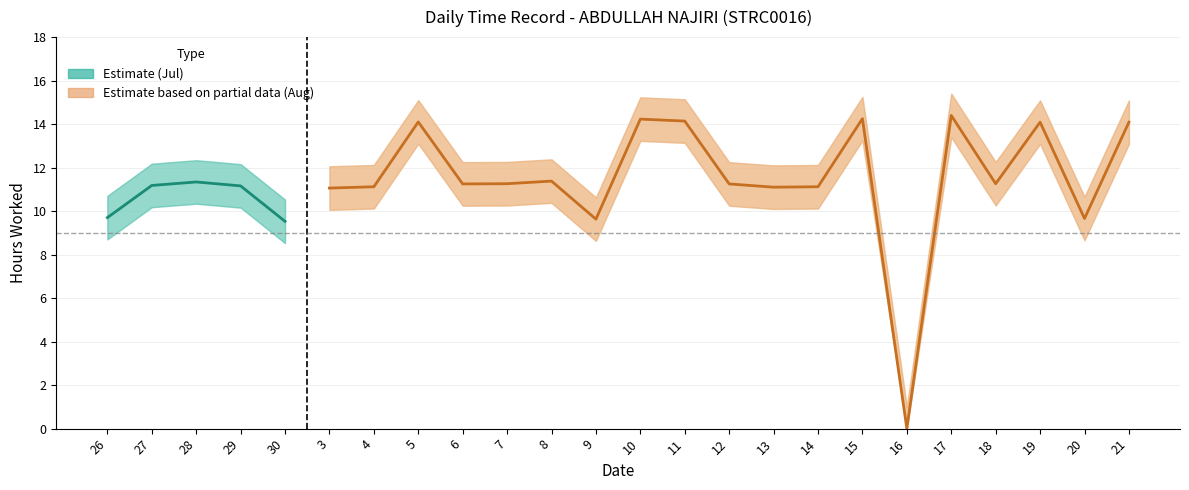

Is it true that Lower Bound equals 13.1 at 19?

True